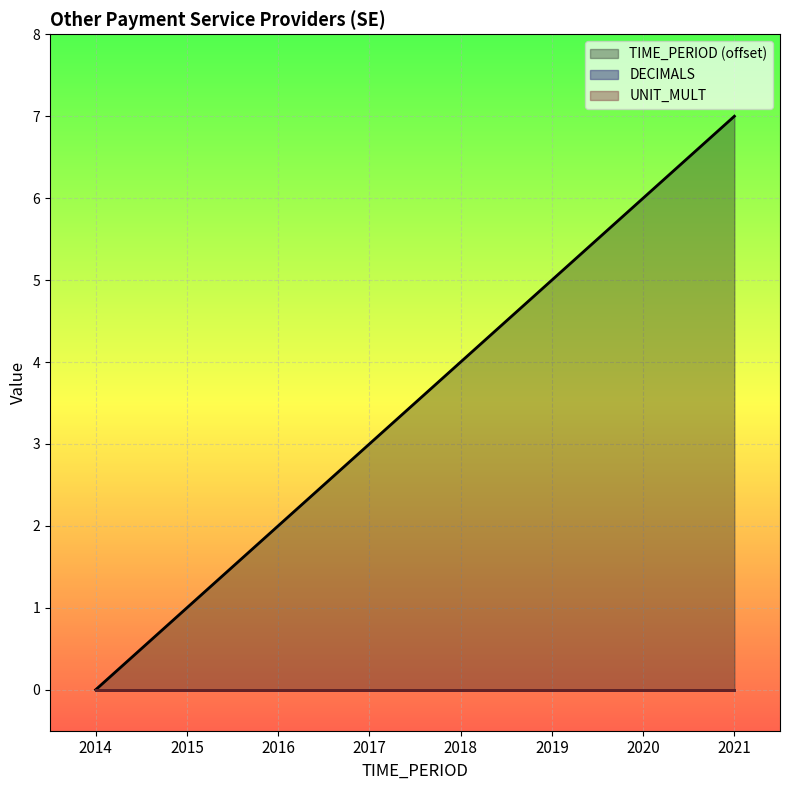

Reading left to right, transcribe all the data shown in this chart.

TIME_PERIOD (offset): 2014=0	2015=1	2016=2	2017=3	2018=4	2019=5	2020=6	2021=7
DECIMALS: 2014=0	2015=0	2016=0	2017=0	2018=0	2019=0	2020=0	2021=0
UNIT_MULT: 2014=0	2015=0	2016=0	2017=0	2018=0	2019=0	2020=0	2021=0